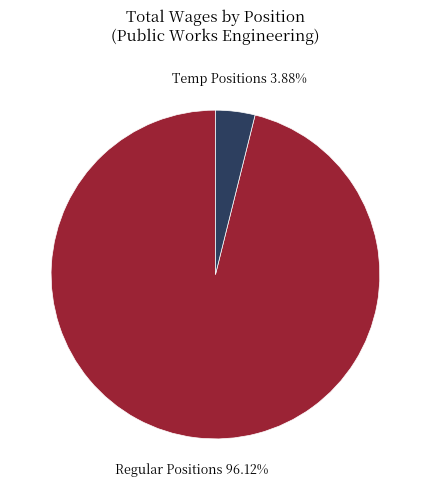

Between Regular Positions and Temp Positions, which is larger?

Regular Positions